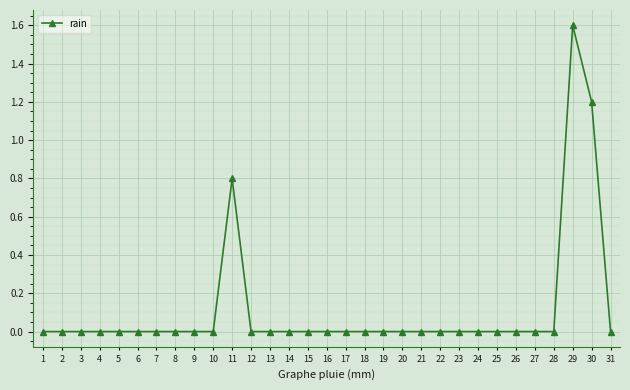

At which category does the chart reach its peak across all series?

29